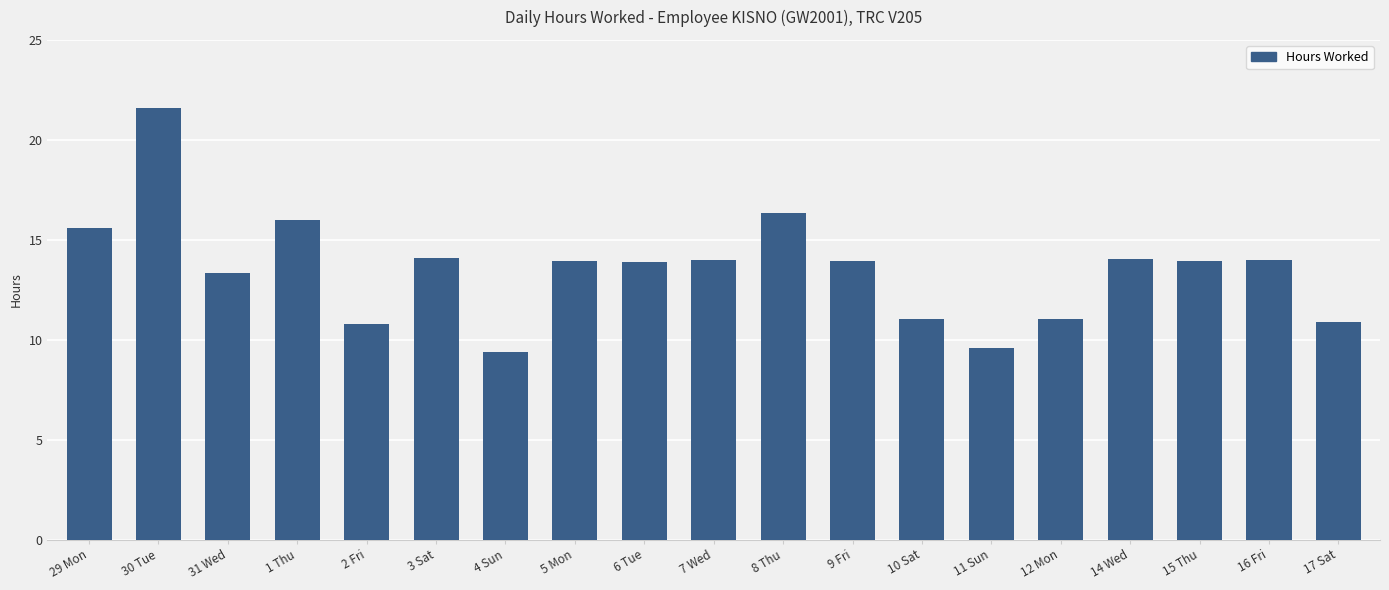

What is the minimum value shown in the chart?

9.4